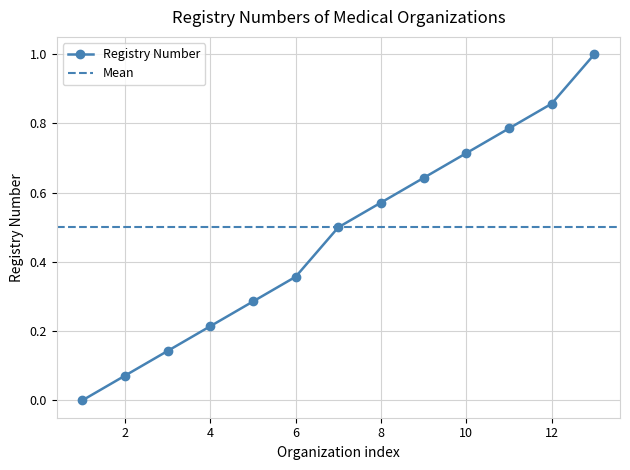

The value at 7 is 0.5. True or false?

True